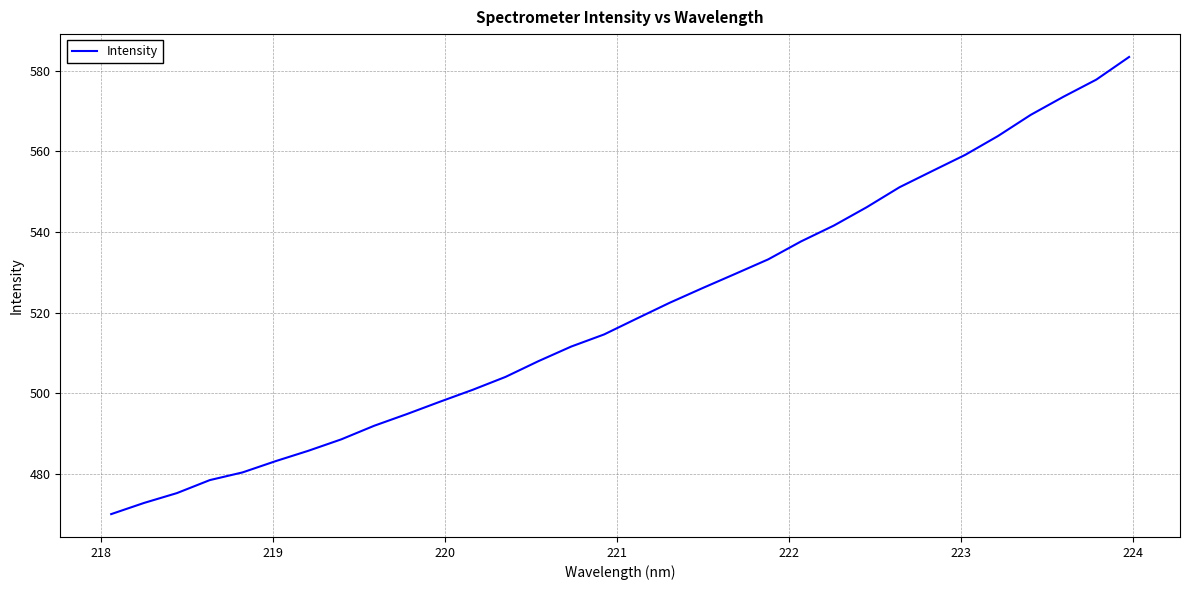

What is the difference between the maximum and minimum values?

113.3